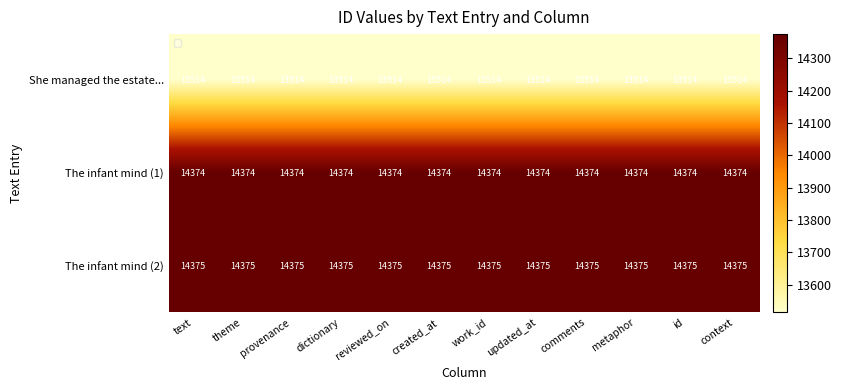

Which has a higher value, updated_at or metaphor?

updated_at